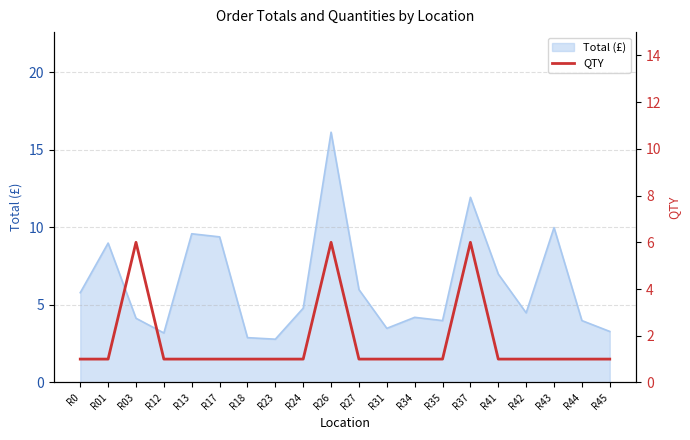

Reading left to right, list all the values displayed in this chart.

R0=1	R01=1	R03=6	R12=1	R13=1	R17=1	R18=1	R23=1	R24=1	R26=6	R27=1	R31=1	R34=1	R35=1	R37=6	R41=1	R42=1	R43=1	R44=1	R45=1